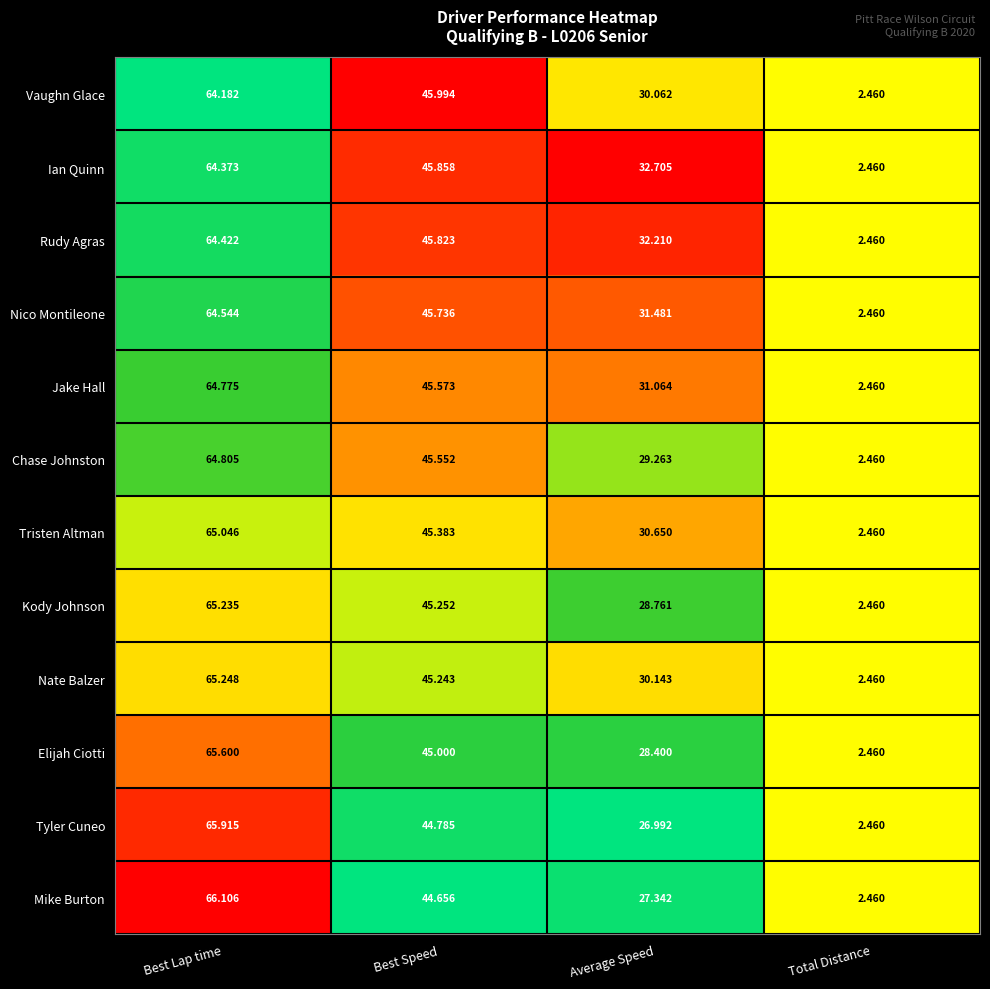

At which category does the chart reach its minimum across all series?

Total Distance